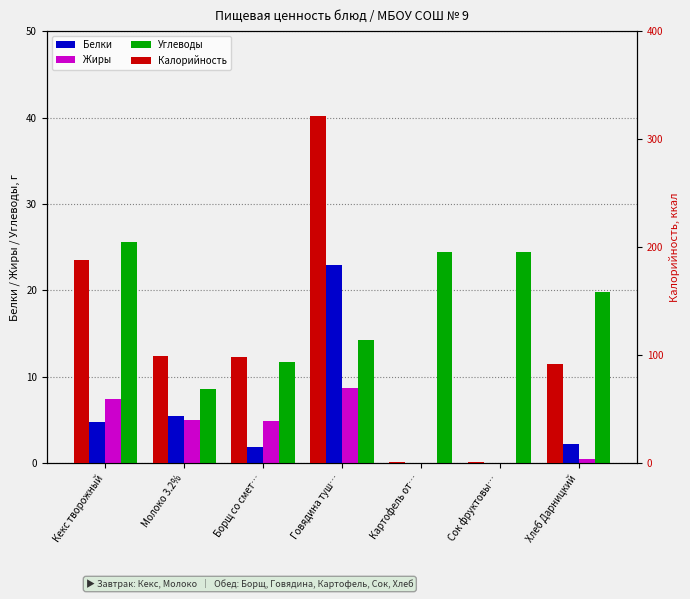

Is the value of Жиры at Сок фруктовы… greater than the value of Углеводы at Молоко 3.2%?

No